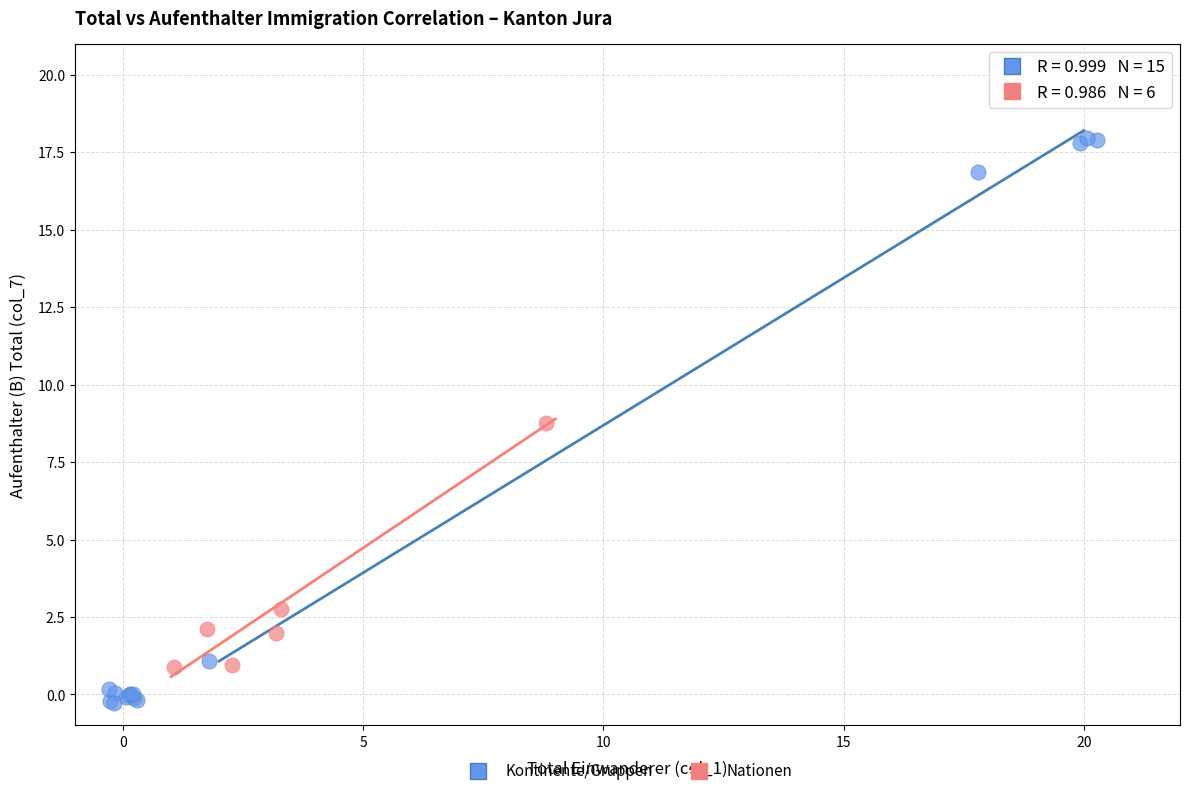

Which series contains the highest Y value?

Kontinente/Gruppen